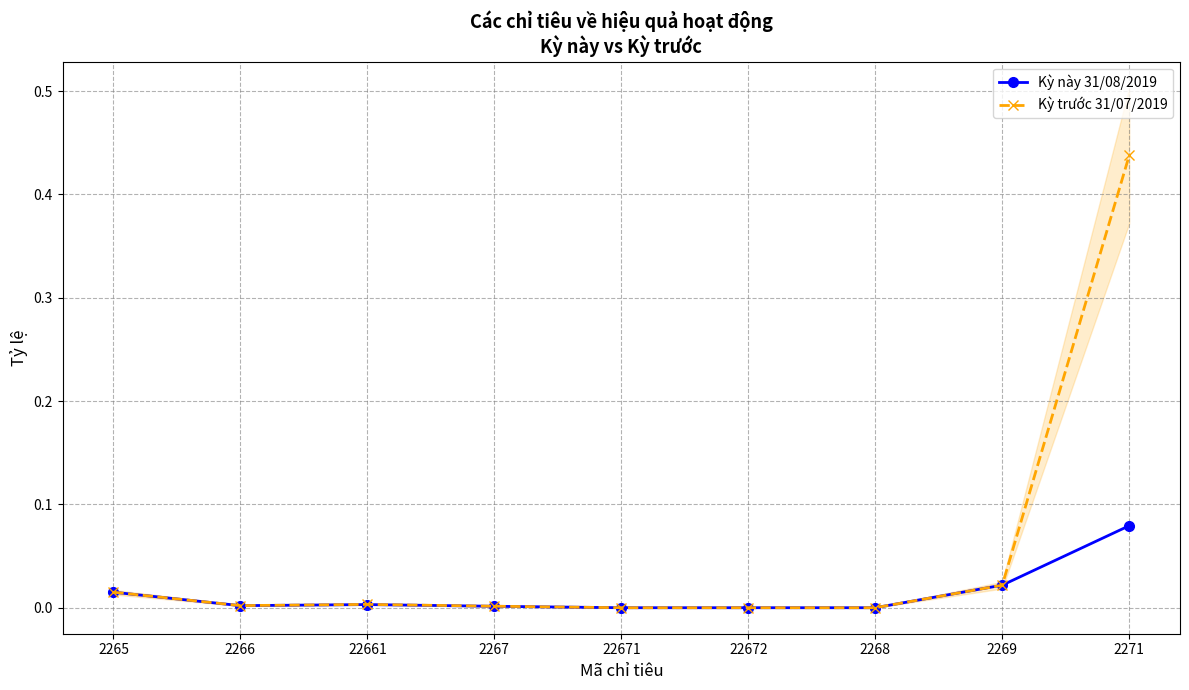

The Kỳ này 31/08/2019 series shows 0.0 at 2265. True or false?

False